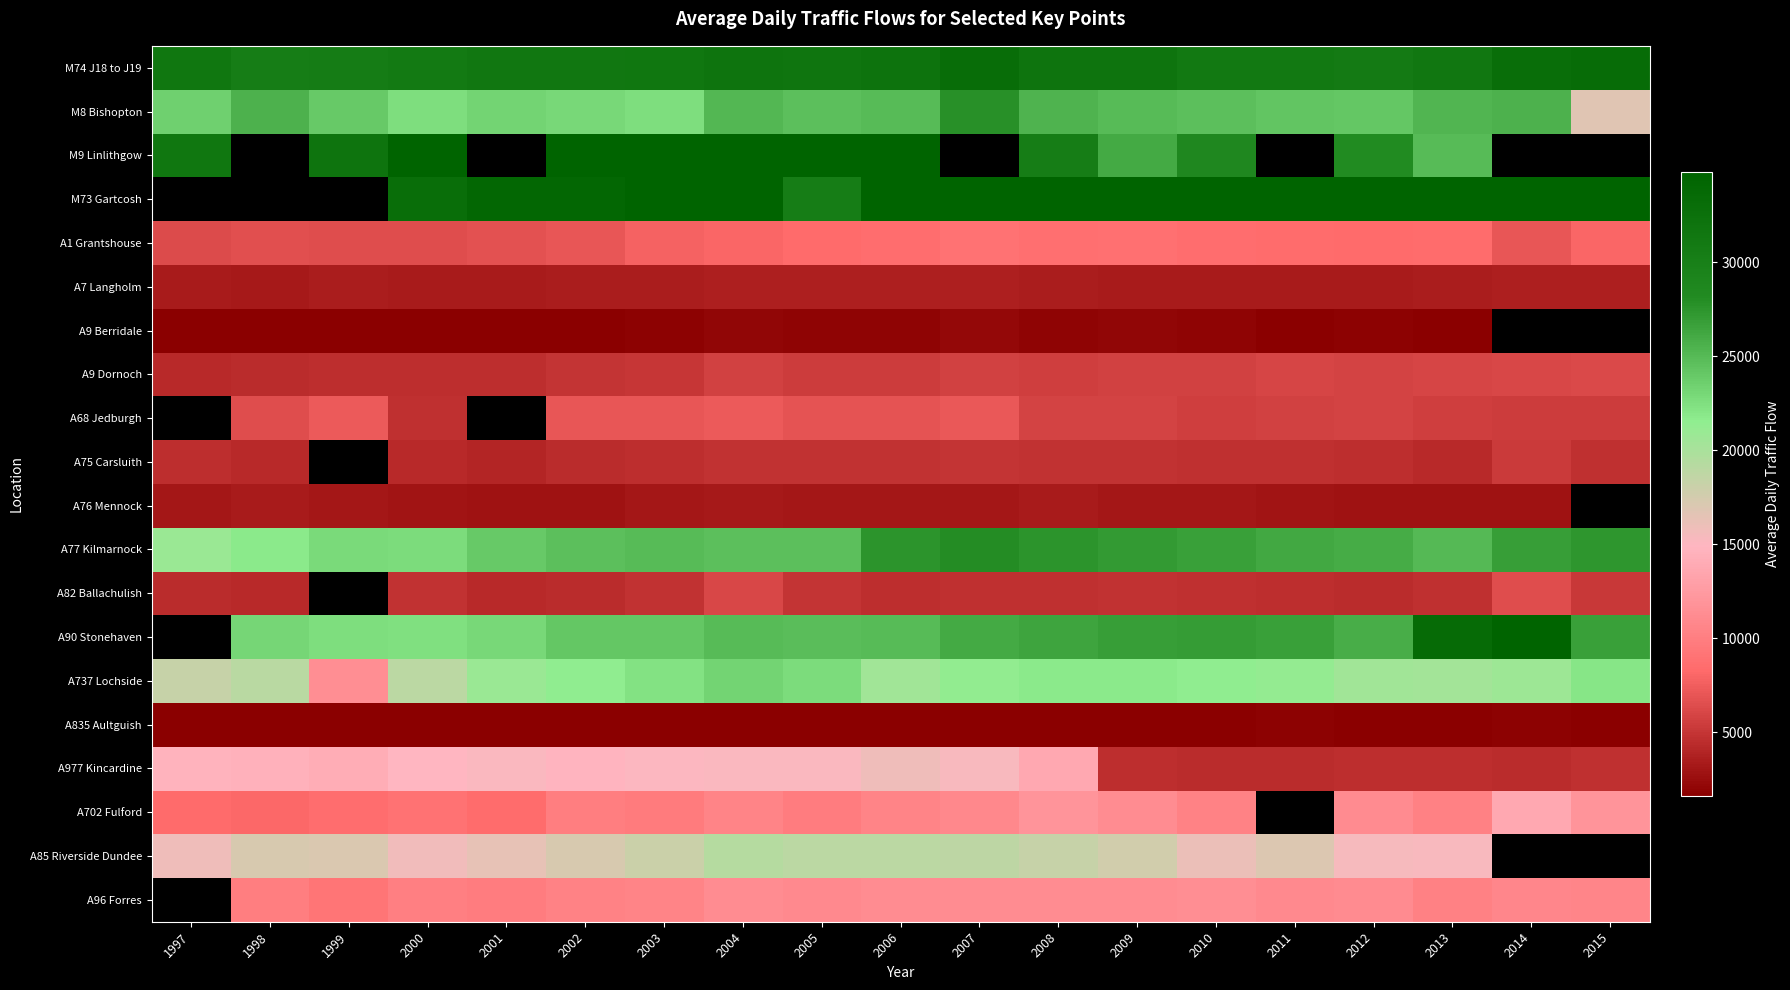

What is the difference between the A77 Kilmarnock values at 2014 and 2001?

2882.0